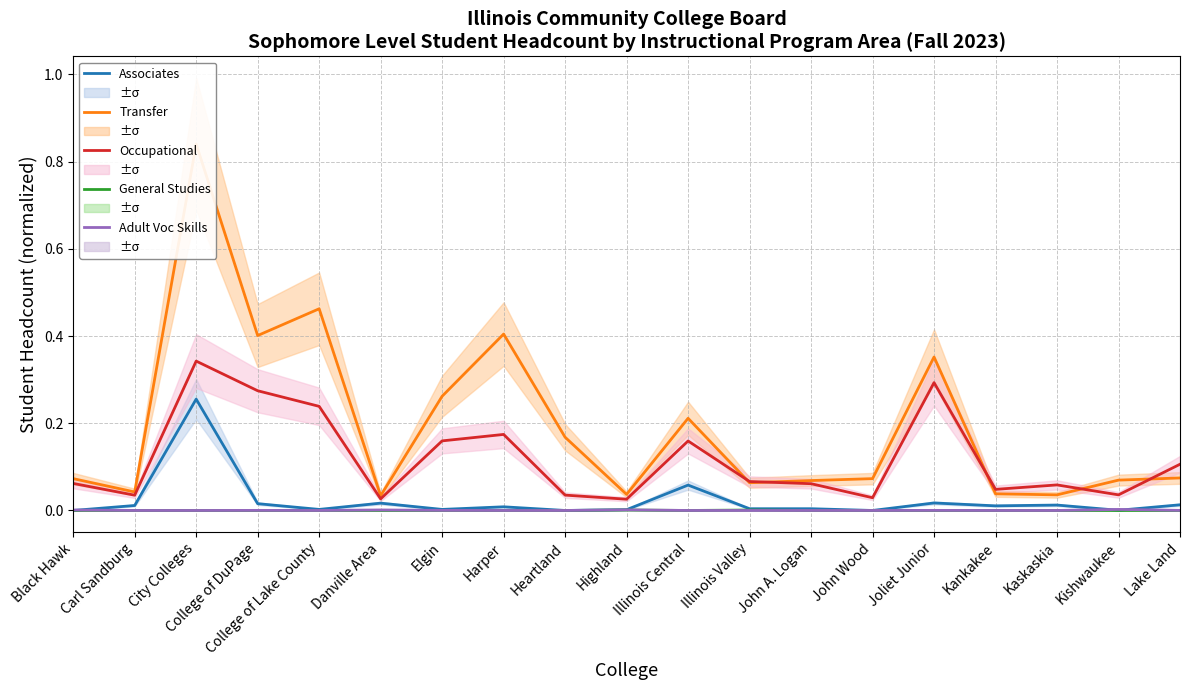

How many interior local peaks does the Associates series have?

6